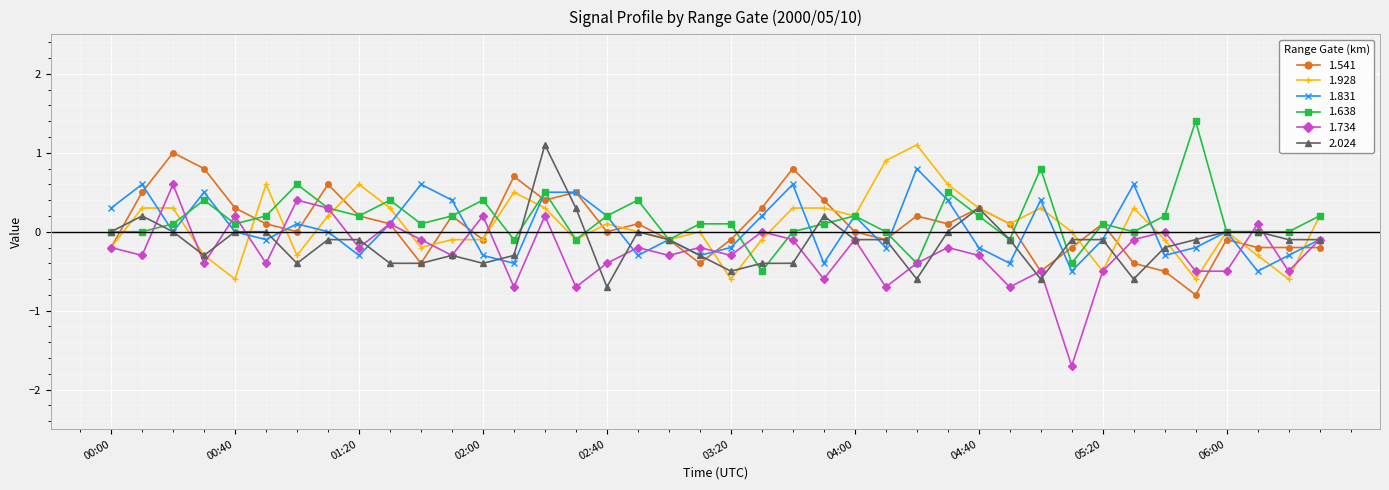

Which series has the widest spread of values?

1.734